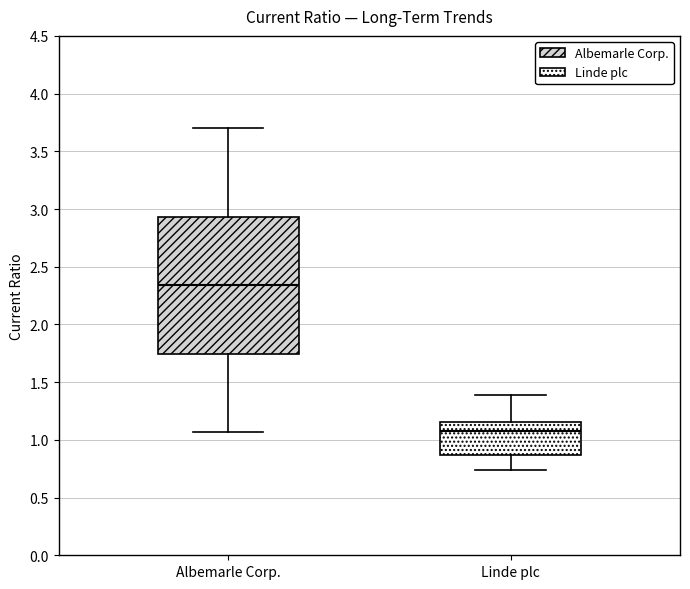

Reading left to right, read every box against the y-axis: the position of its median line, the range the box covers, and the ends of its whiskers. The values are not printed on the chart, so give them approximately, as read against the axis.

Albemarle Corp.: median 2.35, box 1.75 to 2.95, whiskers 1.05 to 3.70
Linde plc: median 1.10, box 0.85 to 1.15, whiskers 0.75 to 1.40